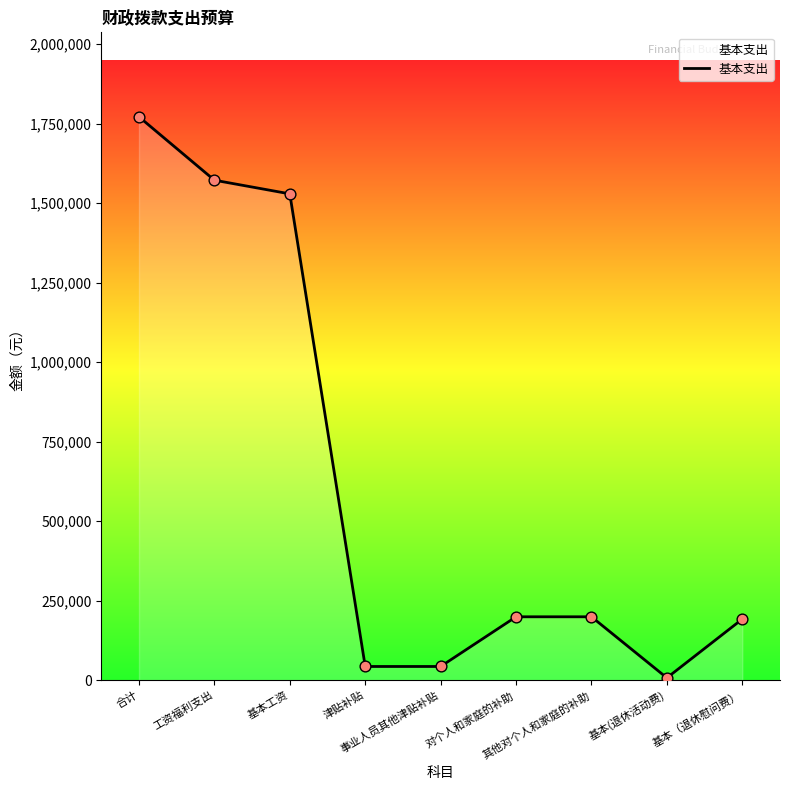

Which has a higher value, 事业人员其他津贴补贴 or 合计?

合计